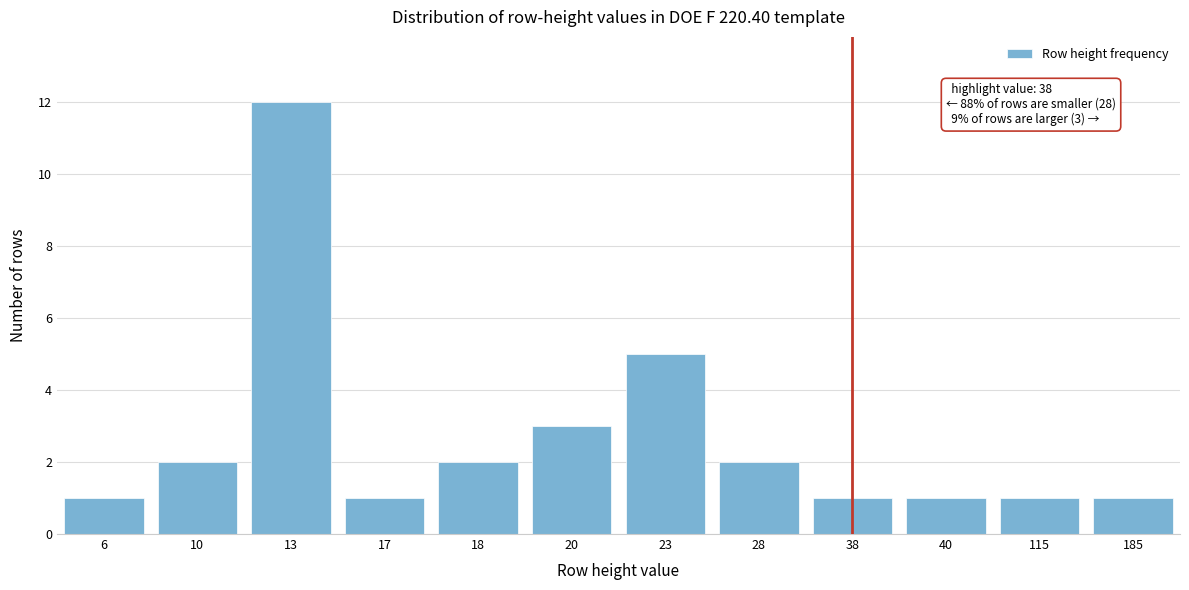

Reading left to right, what are all the values shown in this chart?

1	2	12	1	2	3	5	2	1	1	1	1